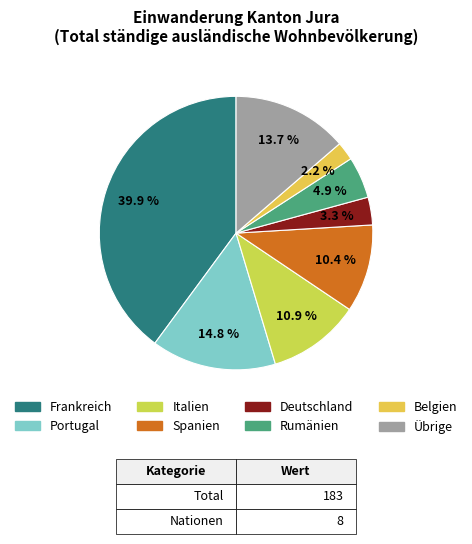

Which category has the biggest portion of the pie?

Frankreich